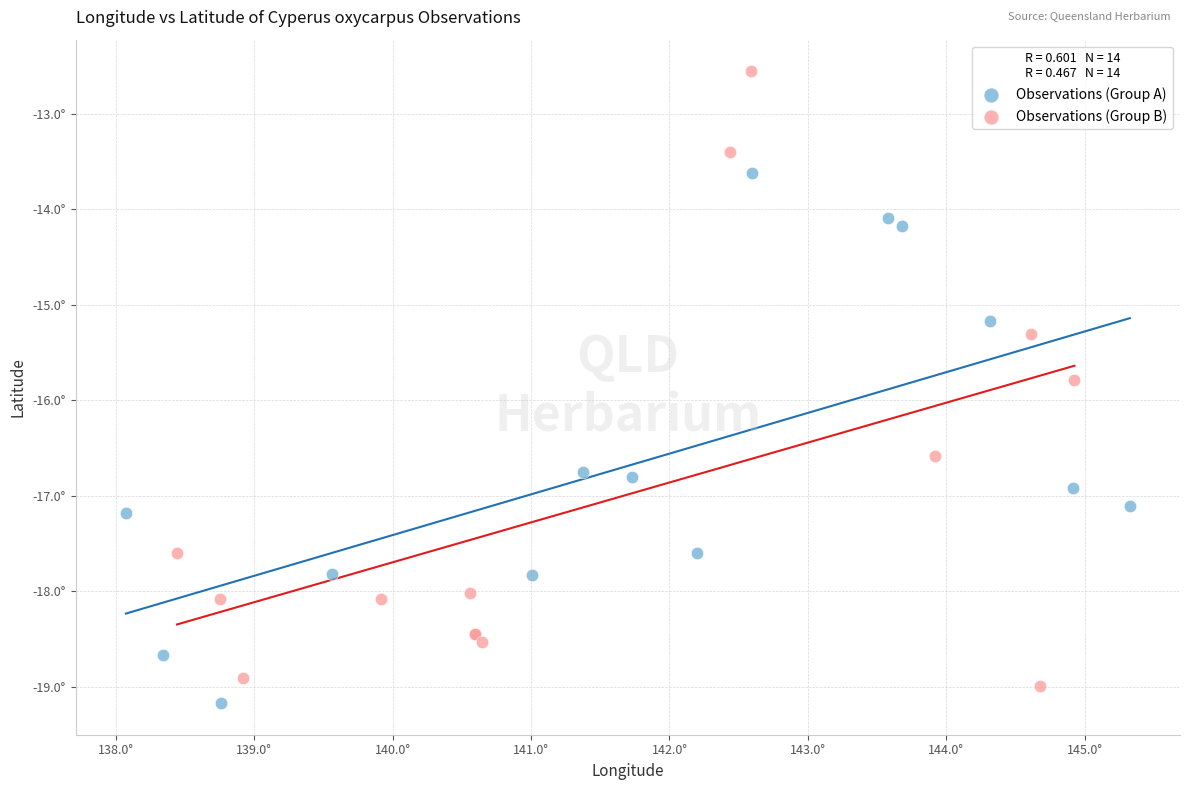

Which series has the largest Y range (max minus min)?

Observations (Group B)